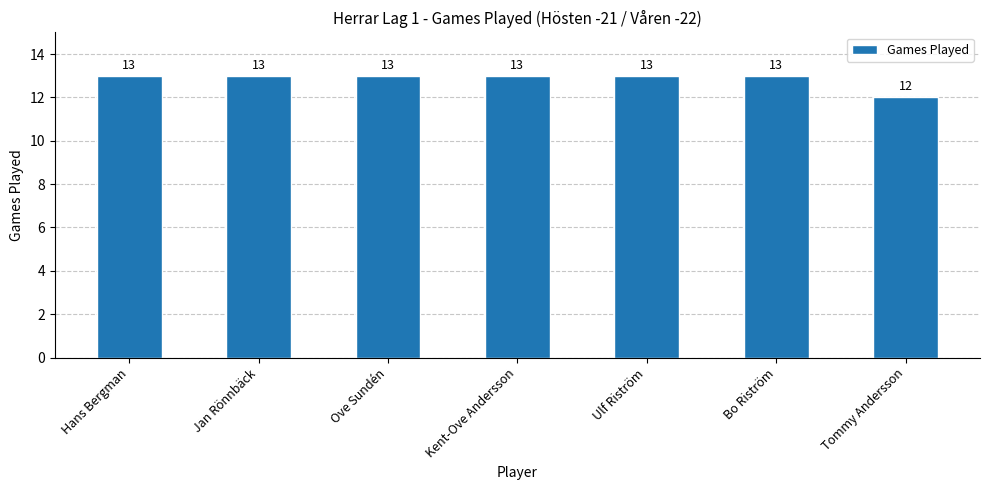

True or false: the data shows 13 at Ulf Riström.

True